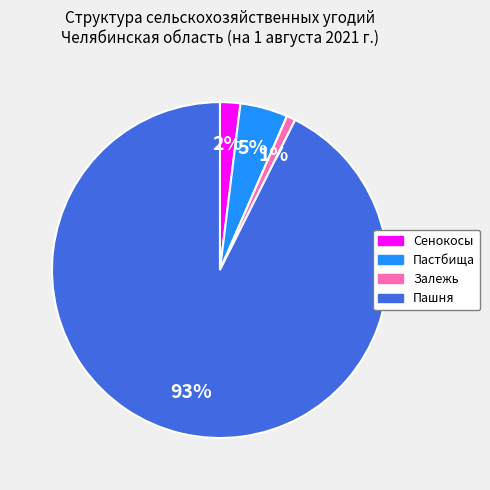

Which has a higher value, Пашня or Залежь?

Пашня